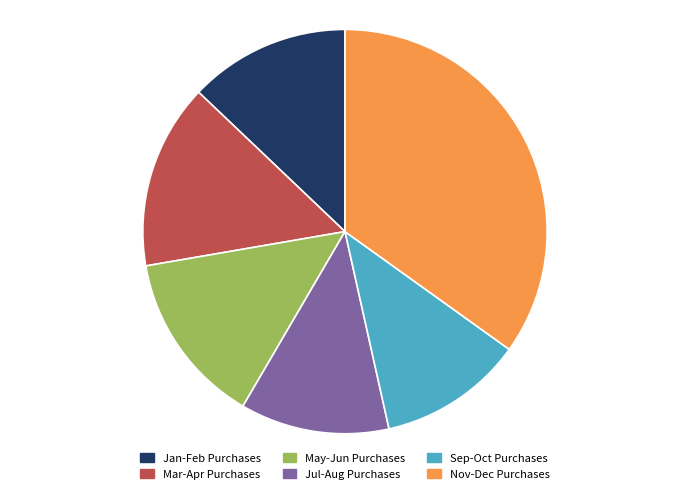

How many slices are in this pie chart?

6